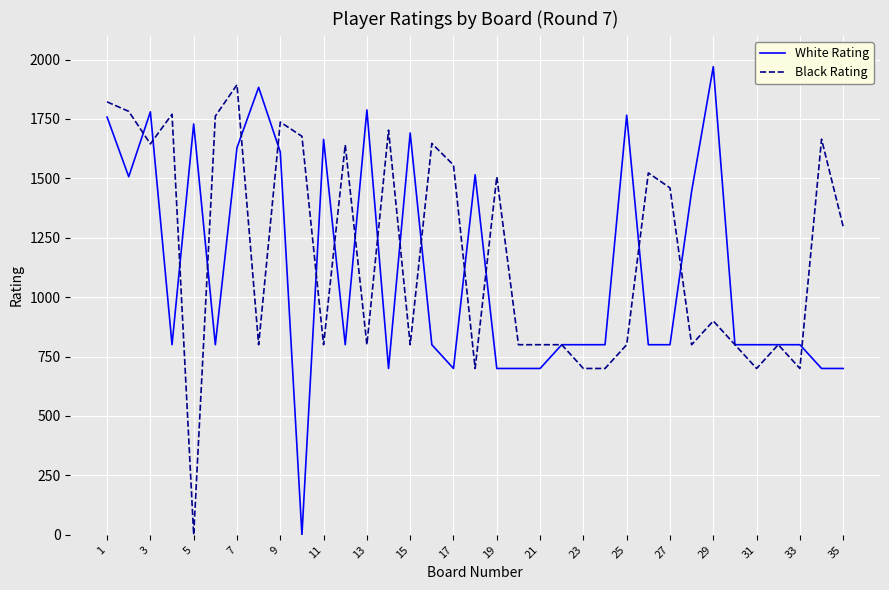

How many values in White Rating are above zero?

34